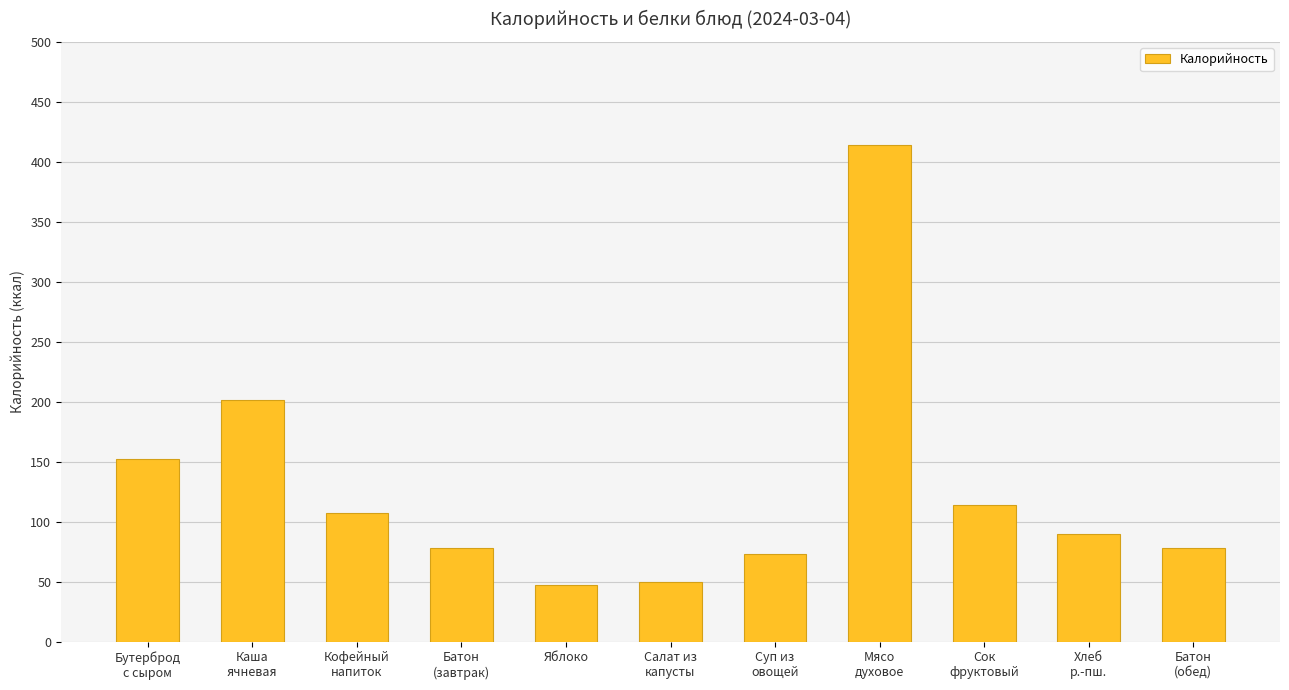

What is the difference between the values at Суп из
овощей and Яблоко?

25.8